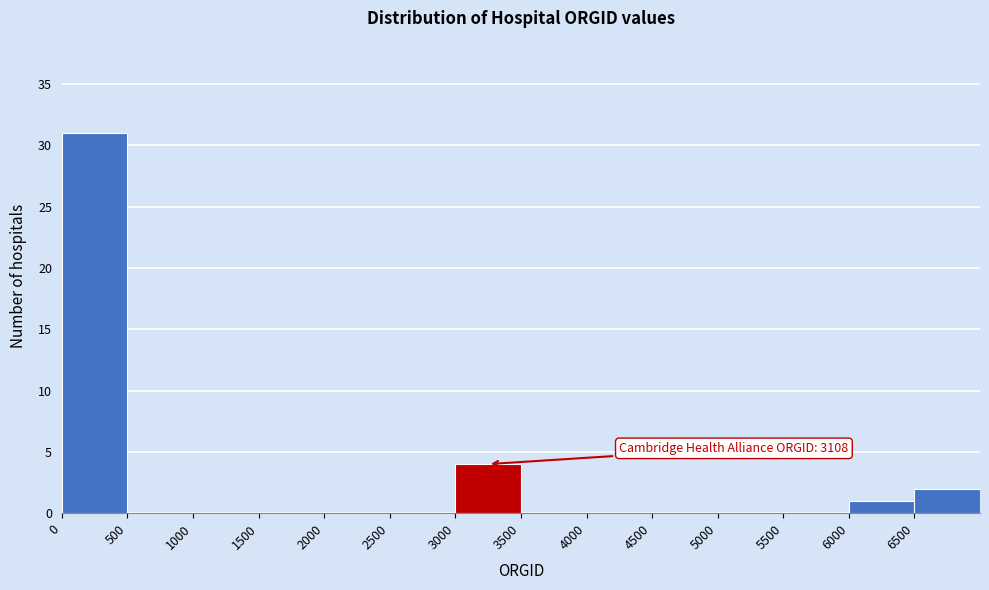

Which range on the x-axis has the tallest bar?

0 to 500